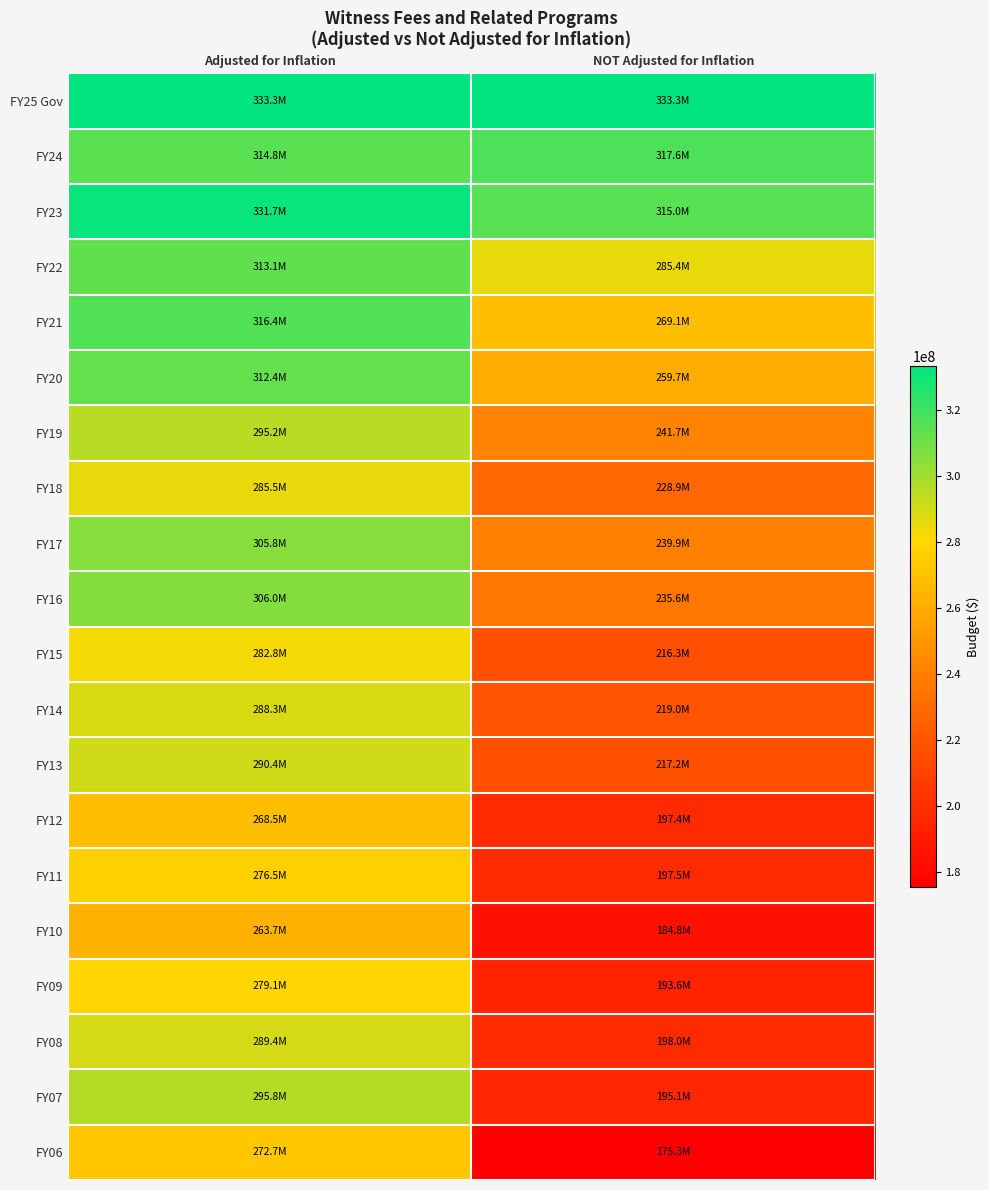

Reading left to right, transcribe all the data shown in this chart.

FY25 Gov: Adjusted for Inflation=333318036	NOT Adjusted for Inflation=333318036
FY24: Adjusted for Inflation=314787173	NOT Adjusted for Inflation=317569992
FY23: Adjusted for Inflation=331742630	NOT Adjusted for Inflation=314988480
FY22: Adjusted for Inflation=313079155	NOT Adjusted for Inflation=285354299
FY21: Adjusted for Inflation=316419566	NOT Adjusted for Inflation=269120148
FY20: Adjusted for Inflation=312368802	NOT Adjusted for Inflation=259729713
FY19: Adjusted for Inflation=295220295	NOT Adjusted for Inflation=241651751
FY18: Adjusted for Inflation=285481042	NOT Adjusted for Inflation=228933576
FY17: Adjusted for Inflation=305826713	NOT Adjusted for Inflation=239872058
FY16: Adjusted for Inflation=306017599	NOT Adjusted for Inflation=235637941
FY15: Adjusted for Inflation=282757578	NOT Adjusted for Inflation=216290302
FY14: Adjusted for Inflation=288305554	NOT Adjusted for Inflation=218967364
FY13: Adjusted for Inflation=290401695	NOT Adjusted for Inflation=217180156
FY12: Adjusted for Inflation=268453066	NOT Adjusted for Inflation=197437997
FY11: Adjusted for Inflation=276490170	NOT Adjusted for Inflation=197547375
FY10: Adjusted for Inflation=263740145	NOT Adjusted for Inflation=184772288
FY09: Adjusted for Inflation=279117367	NOT Adjusted for Inflation=193639418
FY08: Adjusted for Inflation=289439879	NOT Adjusted for Inflation=198027384
FY07: Adjusted for Inflation=295781383	NOT Adjusted for Inflation=195127384
FY06: Adjusted for Inflation=272693307	NOT Adjusted for Inflation=175339253